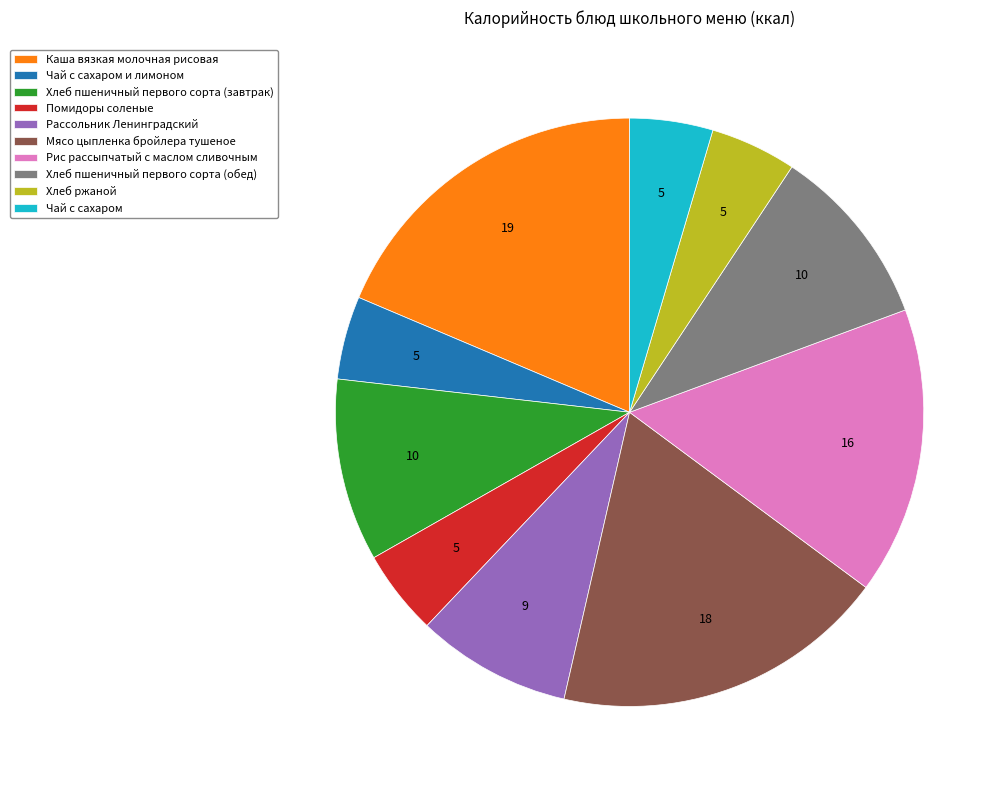

Between Чай с сахаром и лимоном and Хлеб пшеничный первого сорта (обед), which is larger?

Хлеб пшеничный первого сорта (обед)